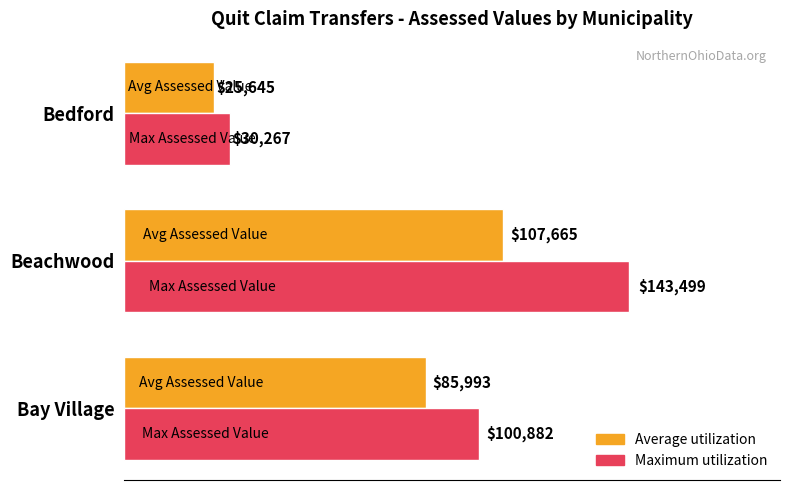

List the series in order of their peak value, lowest first.

Average utilization, Maximum utilization